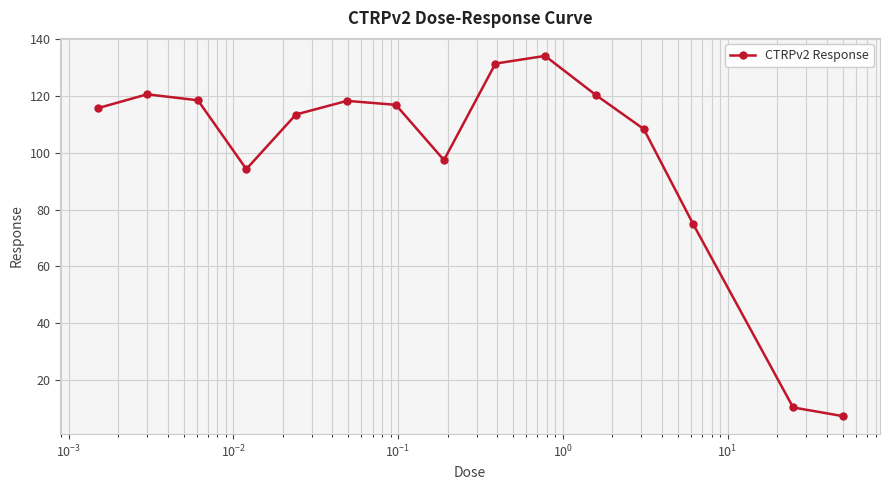

What is the value of the 5th point from the left?

113.4